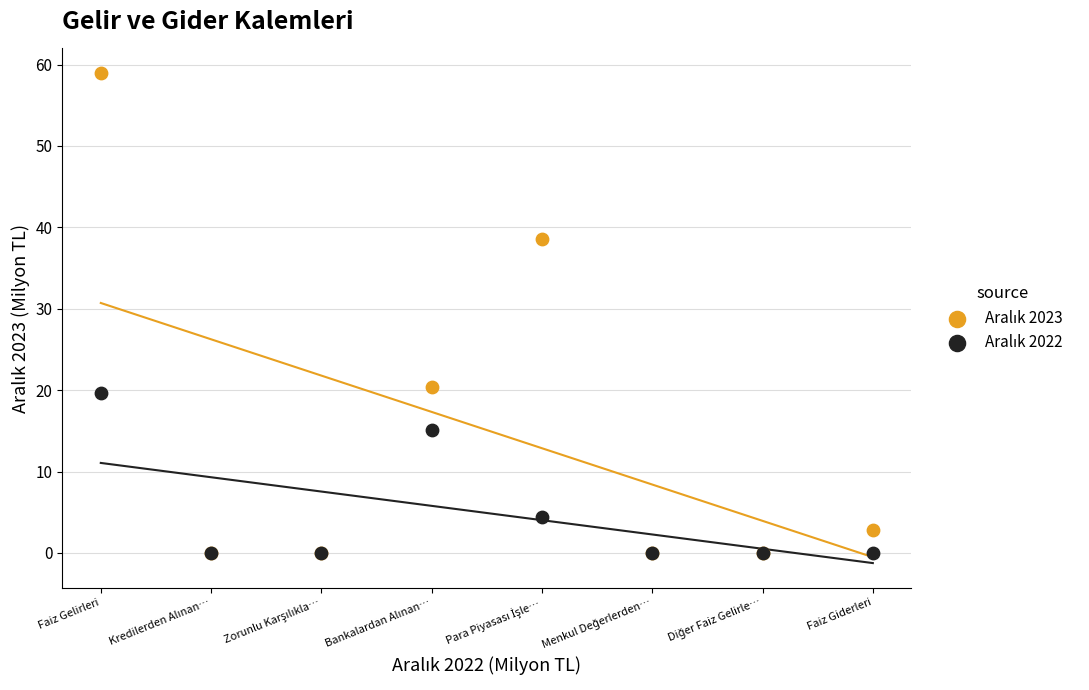

Across all series, what Y value is closest to 29?

20.4